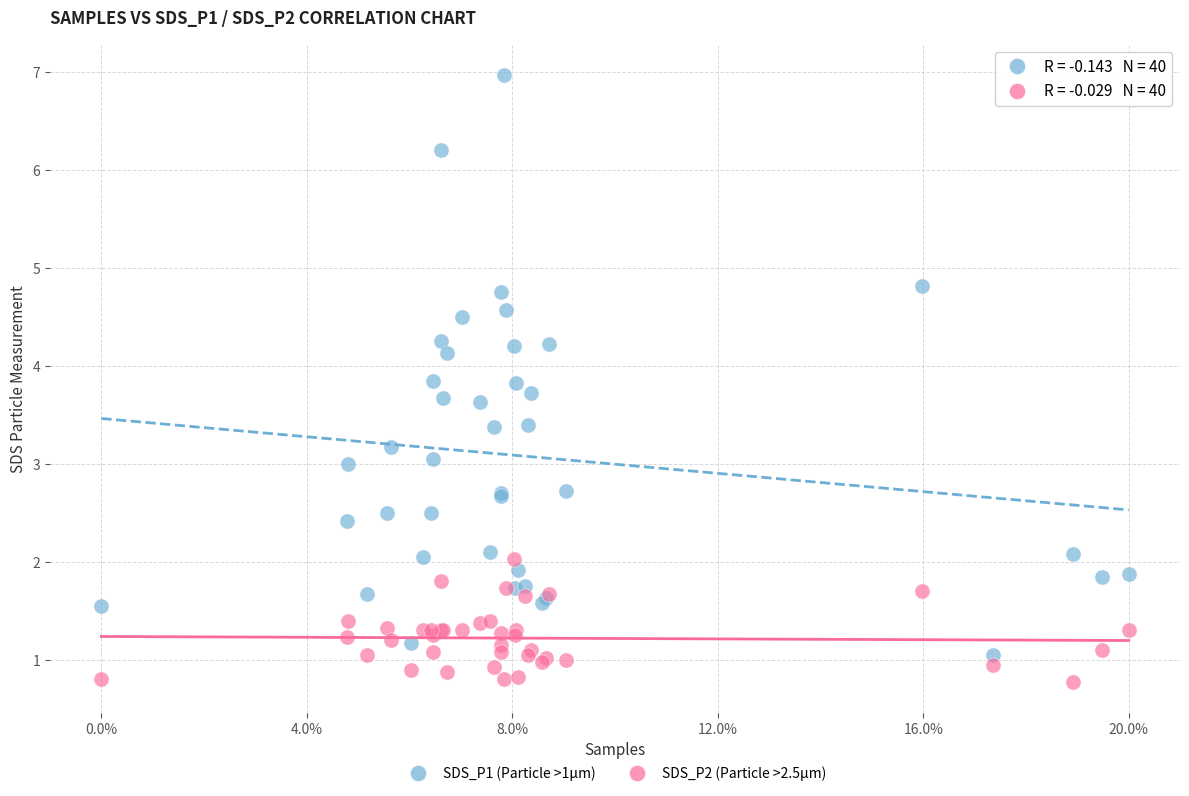

What are all the series names shown in the legend?

SDS_P1 (Particle >1µm), SDS_P2 (Particle >2.5µm)